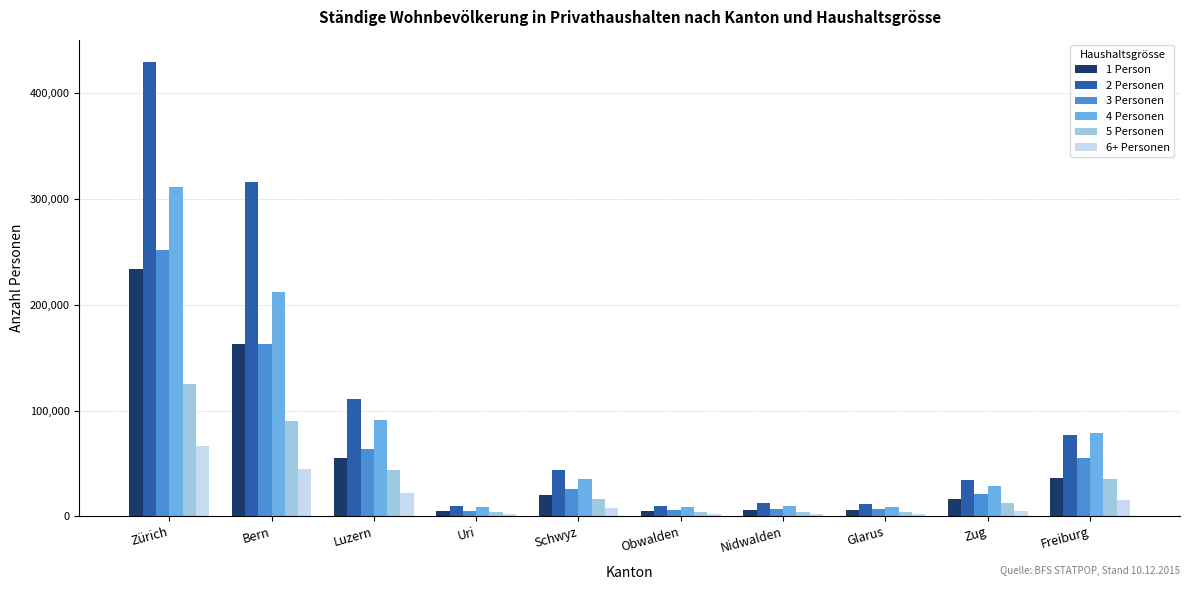

At which category is the sum across all series the highest?

Zürich